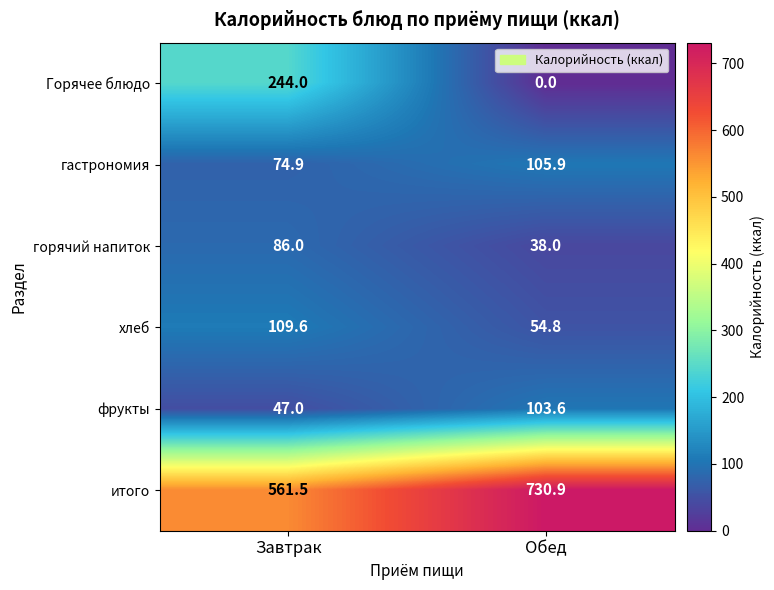

What is the sum of the итого values at Обед and Завтрак?

1292.4